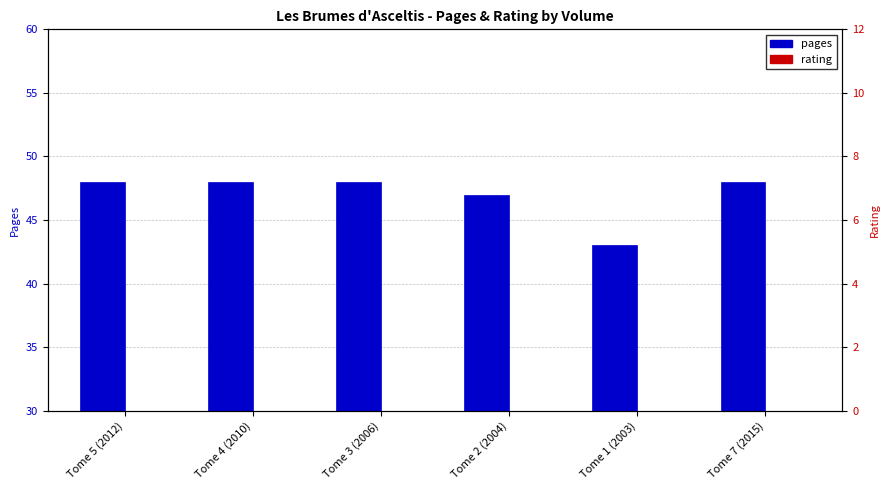

Which label corresponds to the largest value in the chart?

Tome 5 (2012)